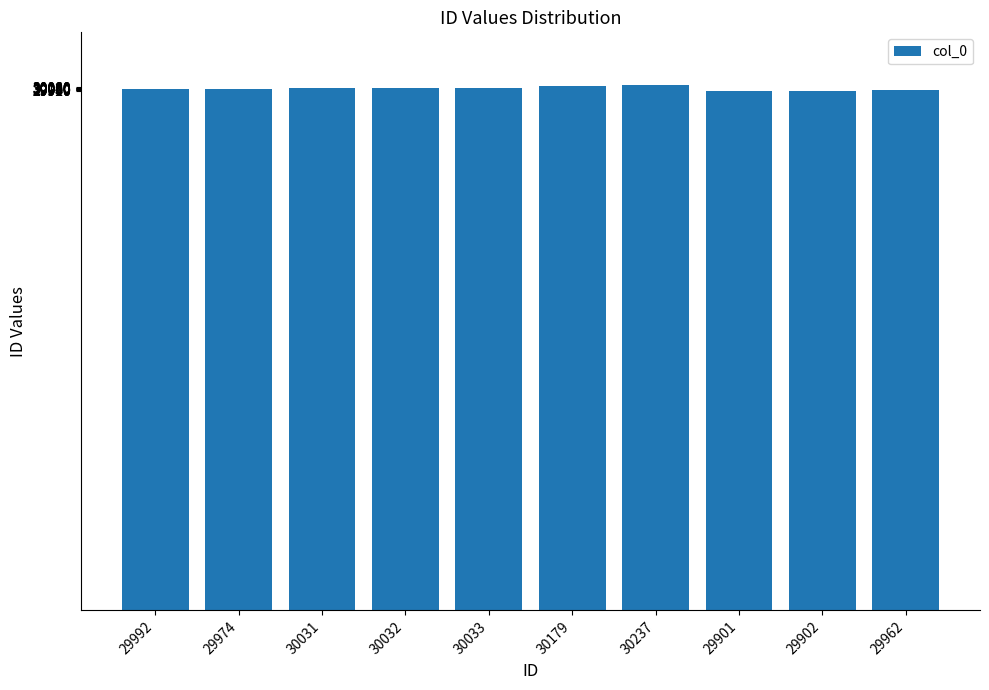

What is the label of the 9th bar from the left?

29902